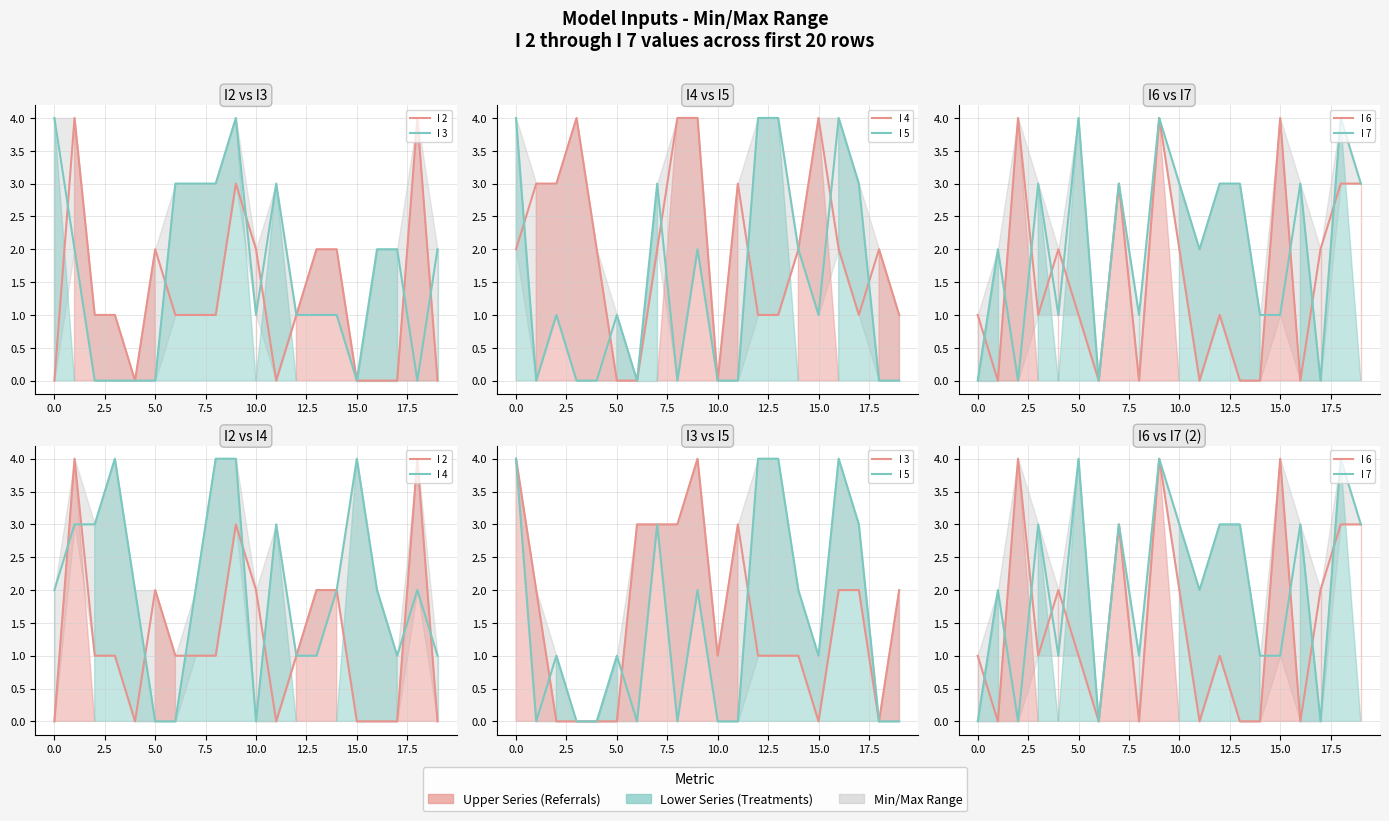

Reading right to left, what are all the values shown in this chart?

I 2: 0	4	0	0	0	2	2	1	0	2	3	1	1	1	2	0	1	1	4	0
I 3: 2	0	2	2	0	1	1	1	3	1	4	3	3	3	0	0	0	0	2	4
I 4: 1	2	1	2	4	2	1	1	3	0	4	4	2	0	0	2	4	3	3	2
I 5: 0	0	3	4	1	2	4	4	0	0	2	0	3	0	1	0	0	1	0	4
I 6: 3	3	2	0	4	0	0	1	0	2	4	0	3	0	1	2	1	4	0	1
I 7: 3	4	0	3	1	1	3	3	2	3	4	1	3	0	4	1	3	0	2	0